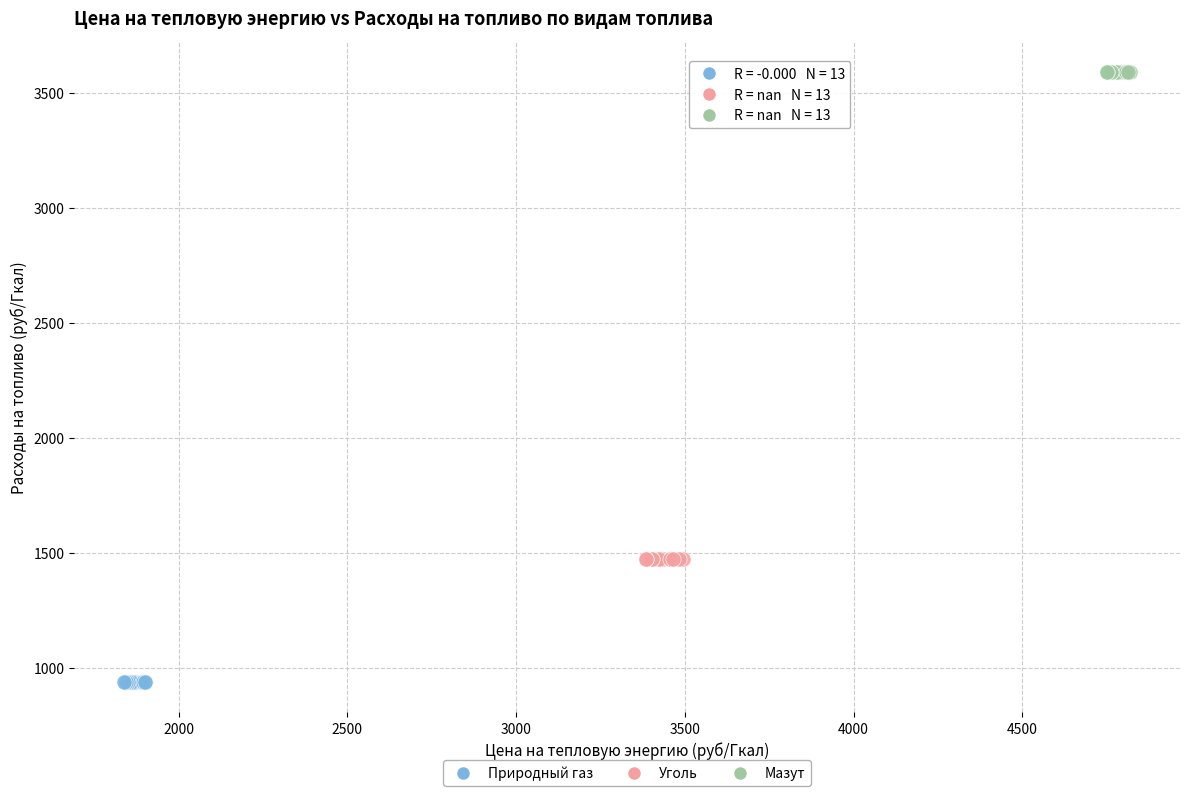

Which series contains the lowest Y value?

Природный газ